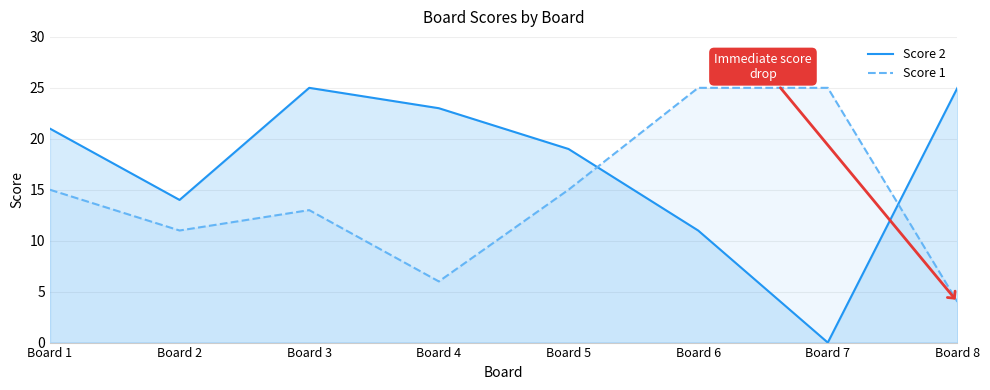

What is the sum of the Score 1 values at Board 3 and Board 5?

28